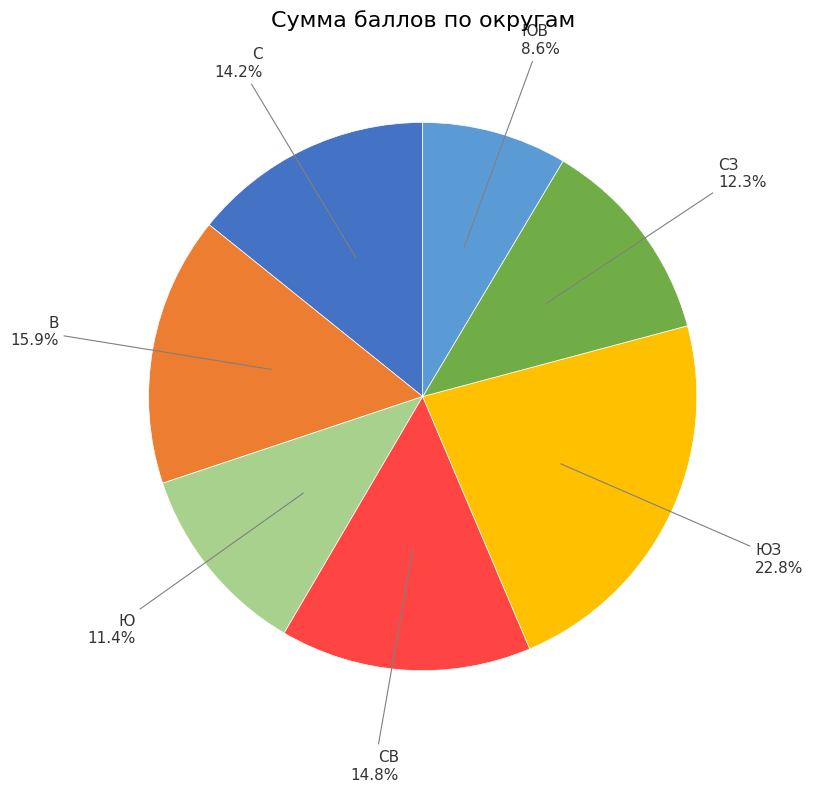

Count the number of slices in the pie.

7